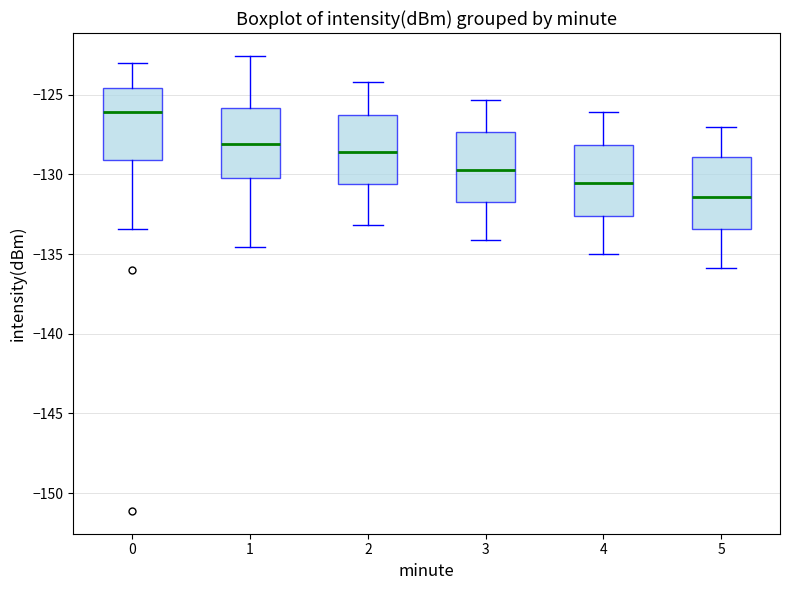

Which box's median line is the highest?

0